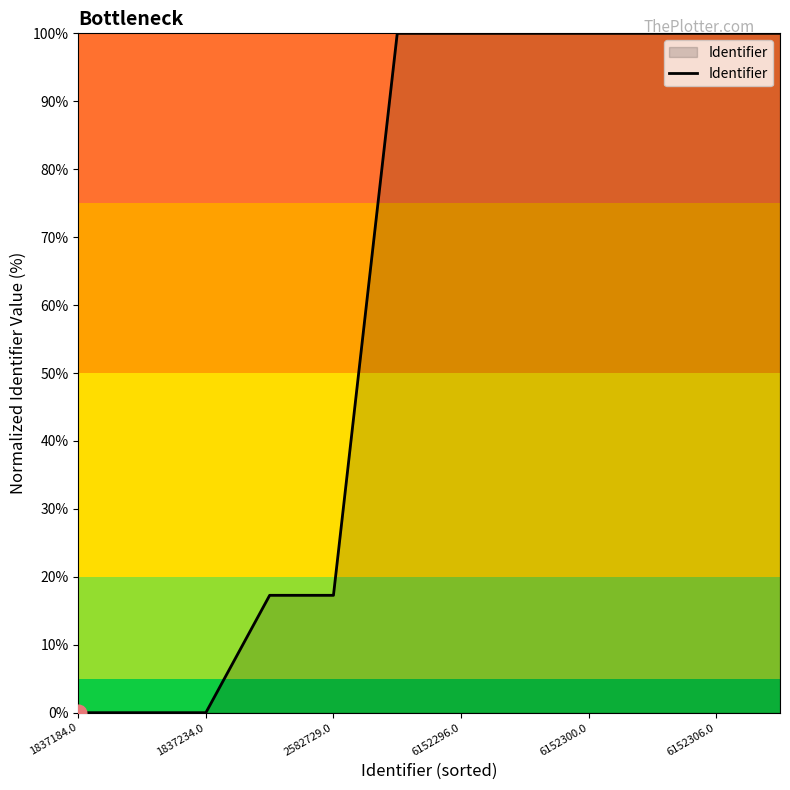

What is the difference between the maximum and minimum values?

100.0